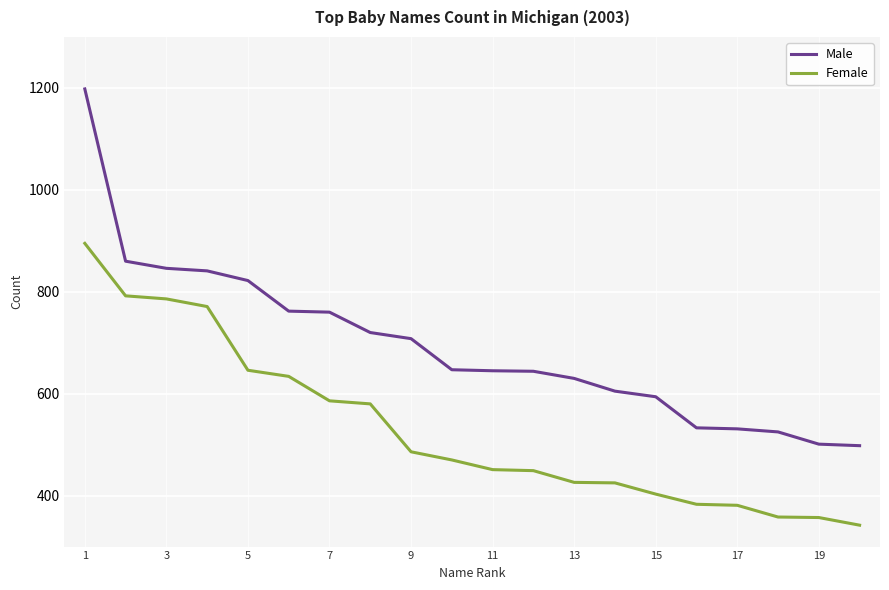

True or false: Female and Male cross at least once.

False